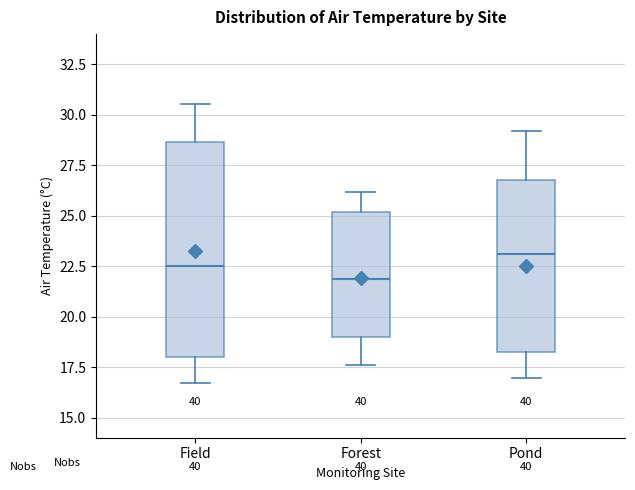

Comparing the boxes themselves (not the whiskers), which one is the tallest?

Field